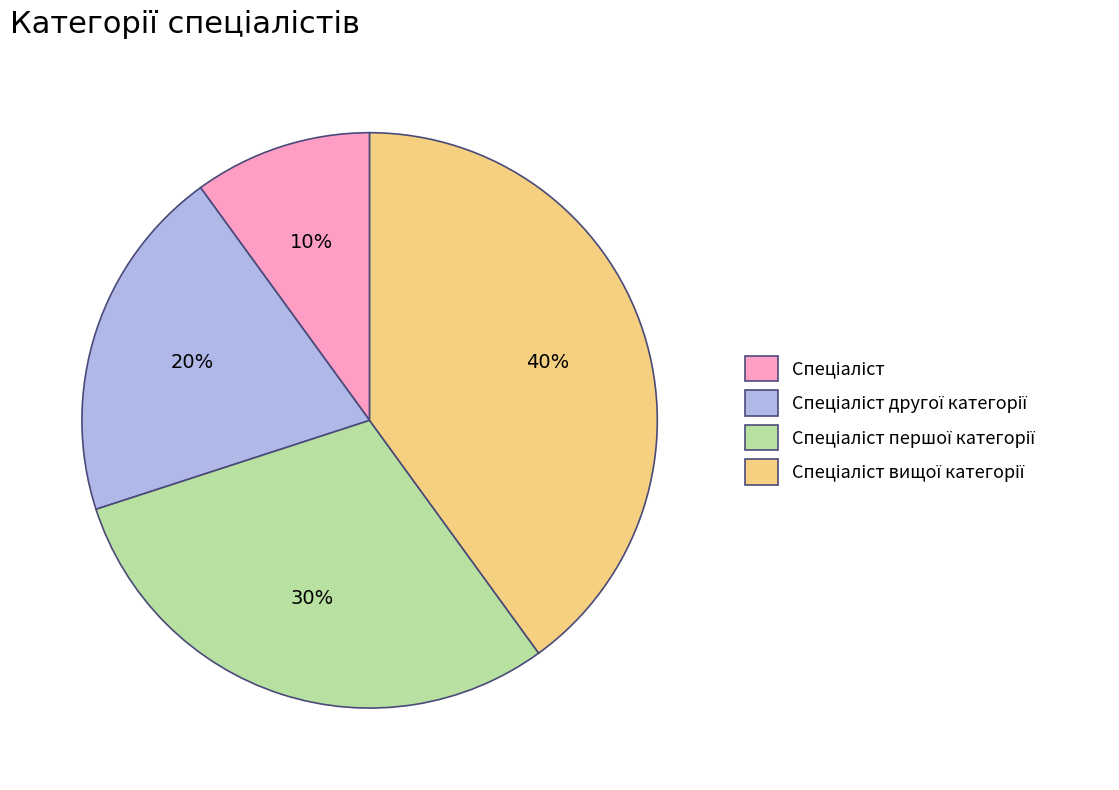

Count the number of slices in the pie.

4